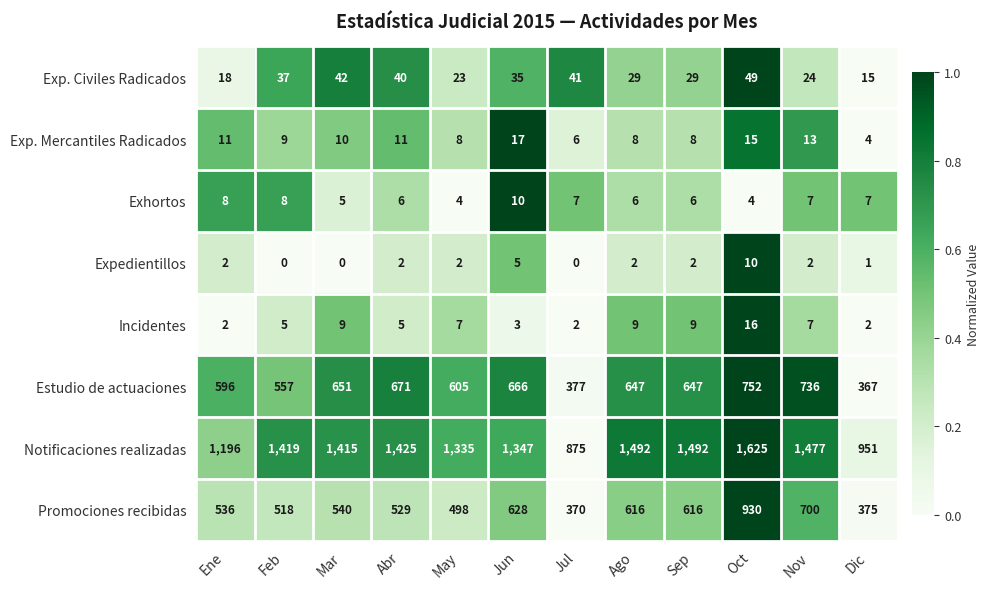

What is the sum of the Promociones recibidas values at Ene and Ago?

1152